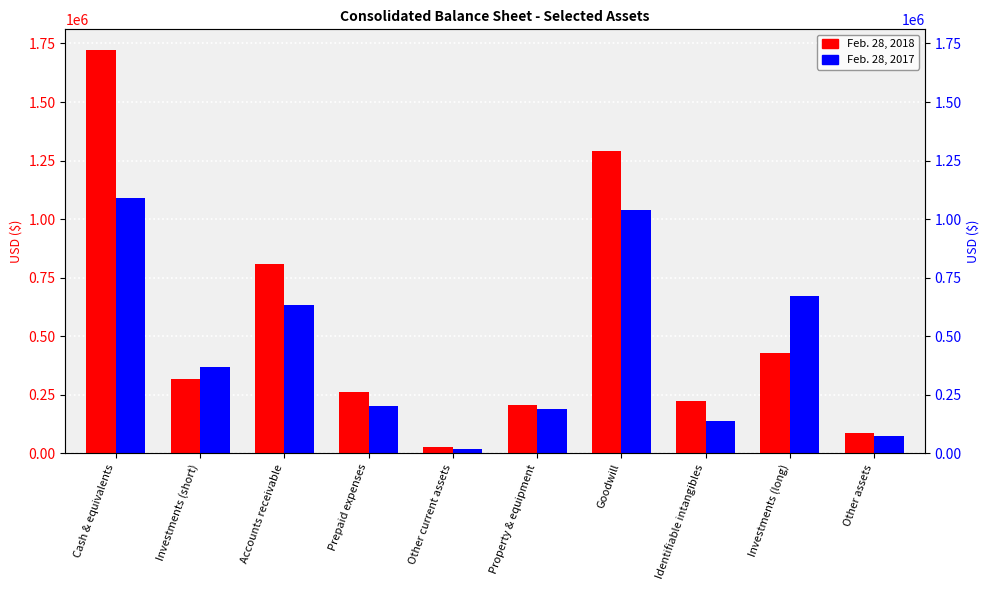

The value of Feb. 28, 2018 at Other current assets is 17455. True or false?

False